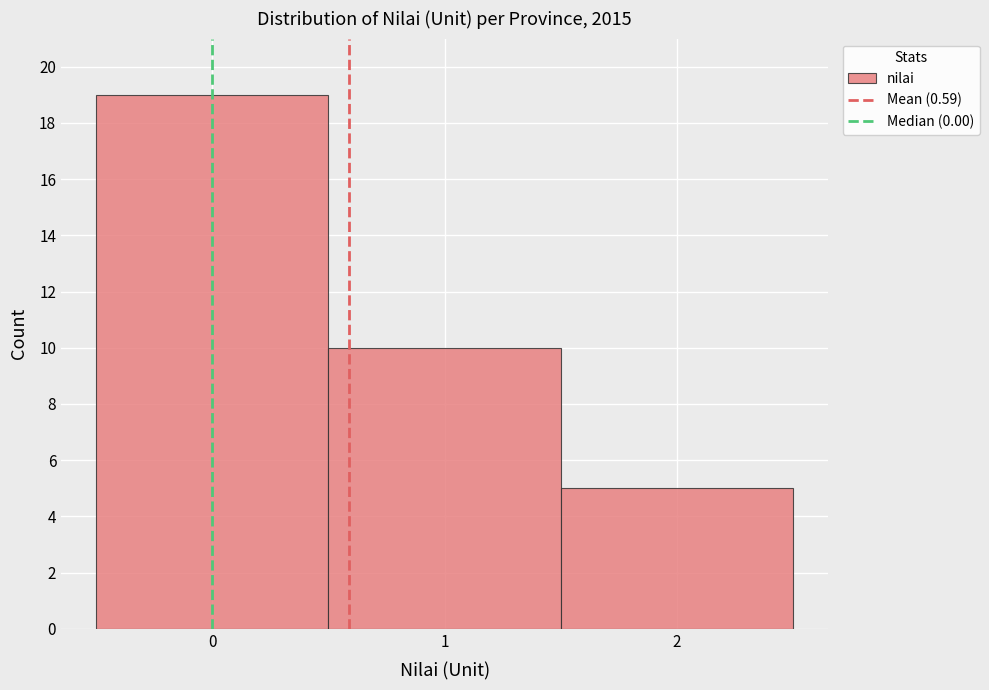

What is the height of the bar covering -0.5 to 0.5 on the x-axis? The values are not printed on the chart, so give them approximately, as read against the axis.

19